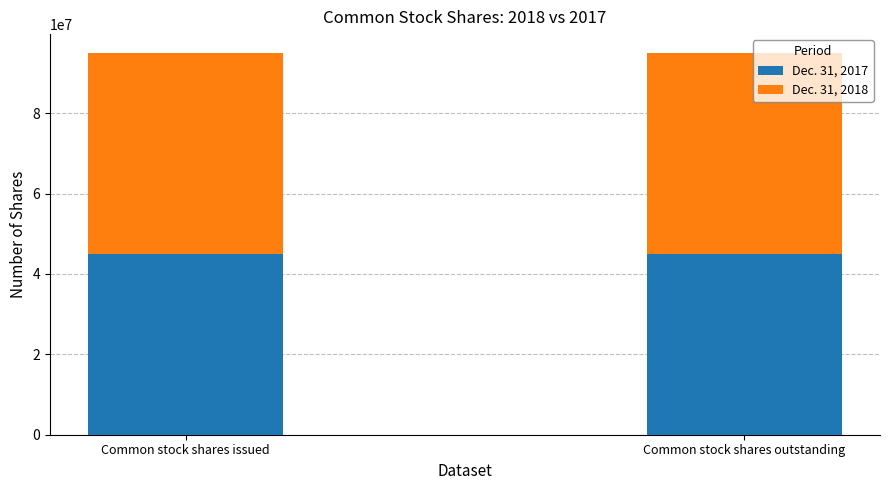

What is the sum of all Dec. 31, 2017 values?

89875526